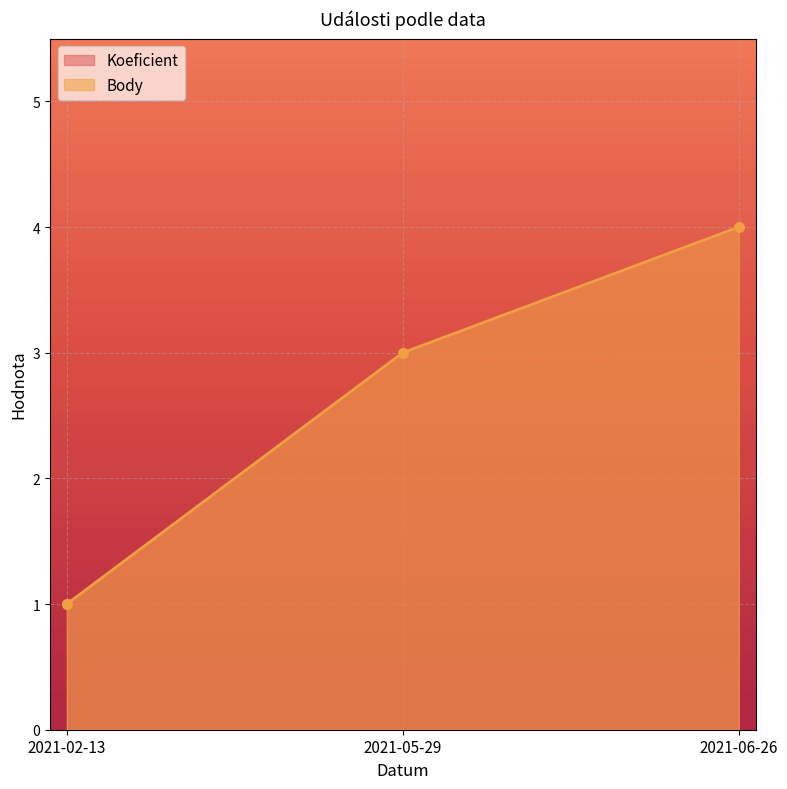

Does the chart display data point markers on the line(s)?

Yes